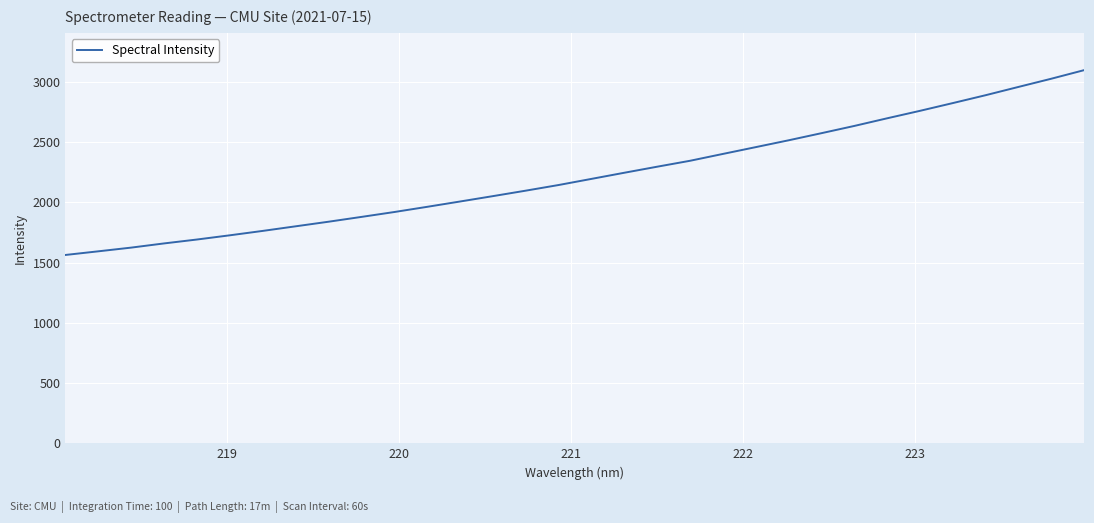

Reading left to right, what are all the values shown in this chart?

1563.6	1593.9	1624.6	1659.4	1691.9	1726.9	1763.3	1801.4	1839.6	1879.5	1920.0	1963.2	2007.3	2052.0	2097.4	2144.3	2195.1	2246.1	2296.3	2345.4	2402.3	2458.7	2515.4	2574.4	2634.5	2698.0	2759.9	2824.3	2889.7	2958.3	3026.4	3097.6